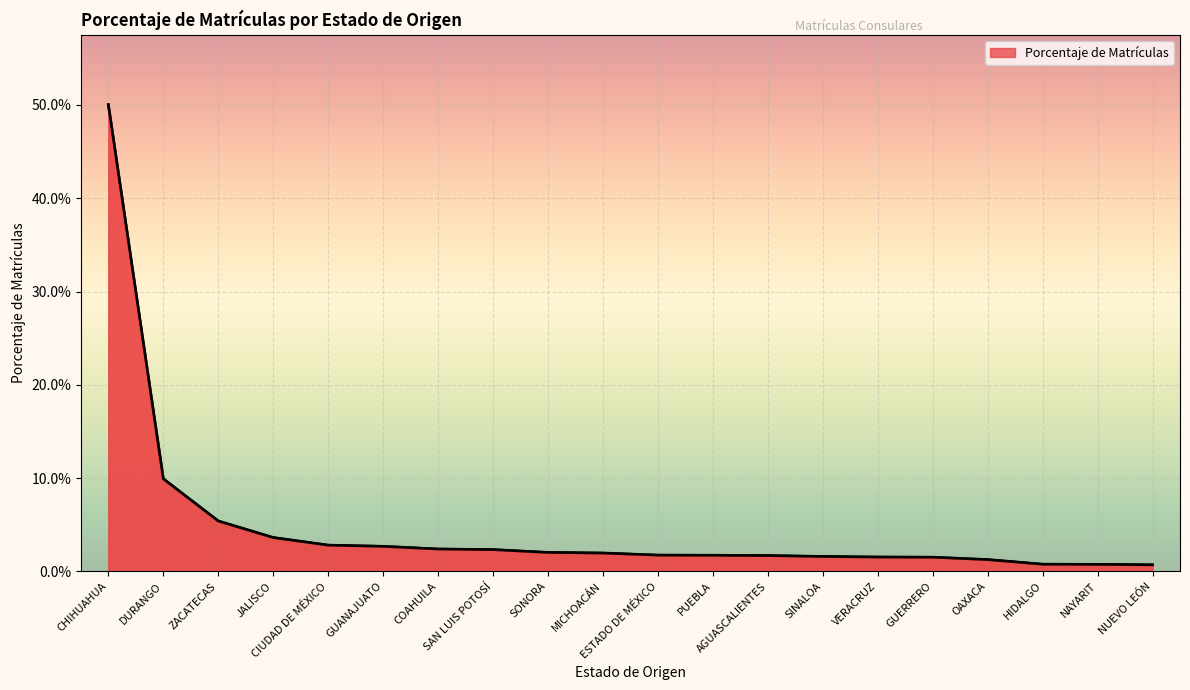

Reading left to right, extract all data points from this chart.

CHIHUAHUA=0.5	DURANGO=0.1	ZACATECAS=0.1	JALISCO=0.0	CIUDAD DE MÉXICO=0.0	GUANAJUATO=0.0	COAHUILA=0.0	SAN LUIS POTOSÍ=0.0	SONORA=0.0	MICHOACÁN=0.0	ESTADO DE MÉXICO=0.0	PUEBLA=0.0	AGUASCALIENTES=0.0	SINALOA=0.0	VERACRUZ=0.0	GUERRERO=0.0	OAXACA=0.0	HIDALGO=0.0	NAYARIT=0.0	NUEVO LEÓN=0.0